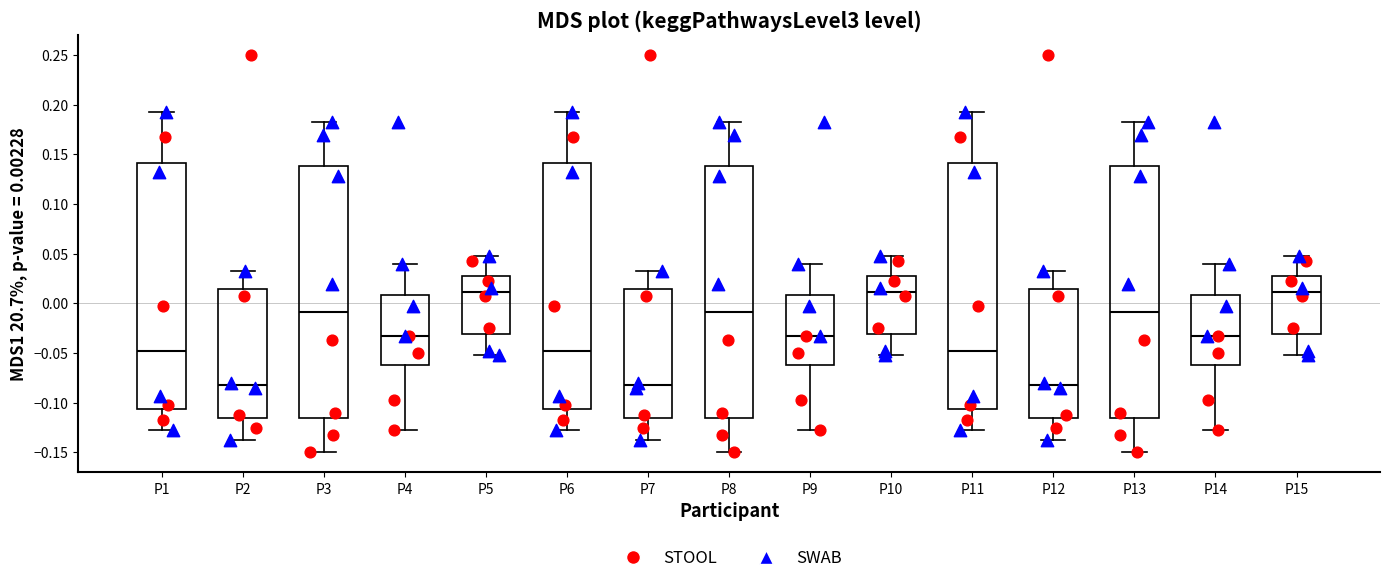

Reading left to right, transcribe this box plot: for each box, give where its median line is, the range the box spans, and where its two whiskers end, as read against the y-axis. The values are not printed on the chart, so give them approximately, as read against the axis.

P1: median -0.050, box -0.105 to 0.140, whiskers -0.125 to 0.190
P2: median -0.085, box -0.115 to 0.015, whiskers -0.140 to 0.030
P3: median -0.010, box -0.115 to 0.140, whiskers -0.150 to 0.180
P4: median -0.035, box -0.060 to 0.010, whiskers -0.125 to 0.040
P5: median 0.010, box -0.030 to 0.025, whiskers -0.050 to 0.045
P6: median -0.050, box -0.105 to 0.140, whiskers -0.125 to 0.190
P7: median -0.085, box -0.115 to 0.015, whiskers -0.140 to 0.030
P8: median -0.010, box -0.115 to 0.140, whiskers -0.150 to 0.180
P9: median -0.035, box -0.060 to 0.010, whiskers -0.125 to 0.040
P10: median 0.010, box -0.030 to 0.025, whiskers -0.050 to 0.045
P11: median -0.050, box -0.105 to 0.140, whiskers -0.125 to 0.190
P12: median -0.085, box -0.115 to 0.015, whiskers -0.140 to 0.030
P13: median -0.010, box -0.115 to 0.140, whiskers -0.150 to 0.180
P14: median -0.035, box -0.060 to 0.010, whiskers -0.125 to 0.040
P15: median 0.010, box -0.030 to 0.025, whiskers -0.050 to 0.045